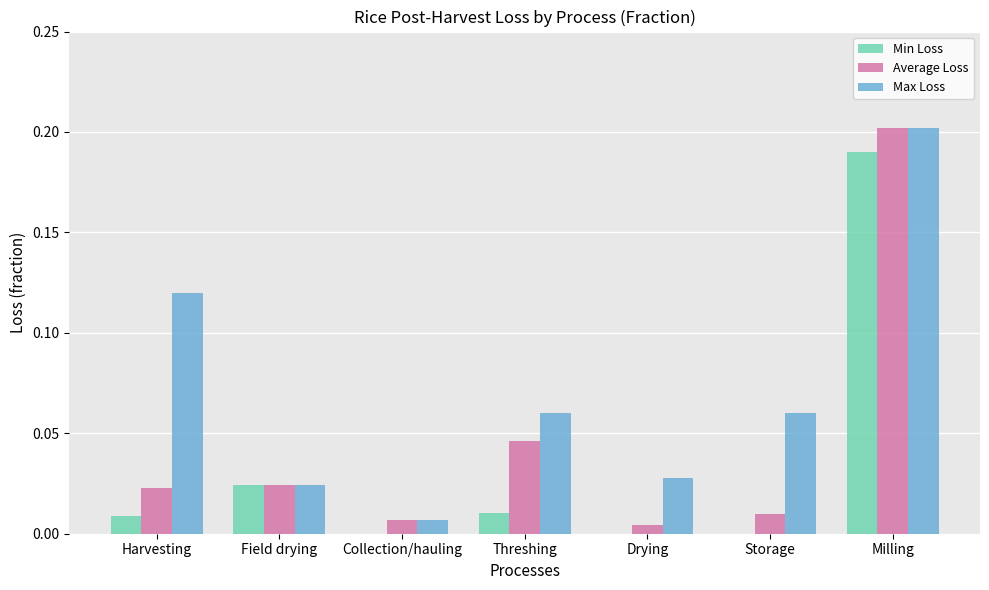

What are all the series names shown in the legend?

Min Loss, Average Loss, Max Loss